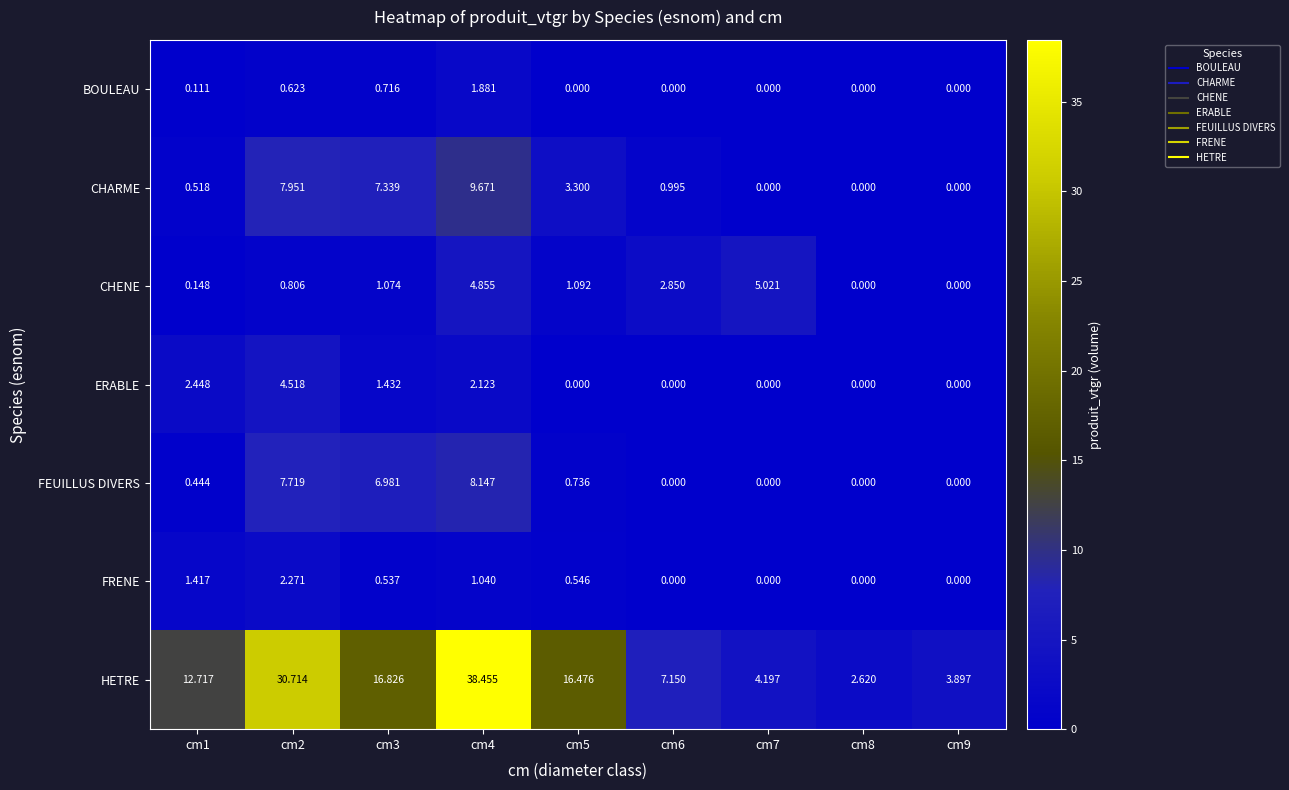

Which series has the largest total across all categories?

HETRE